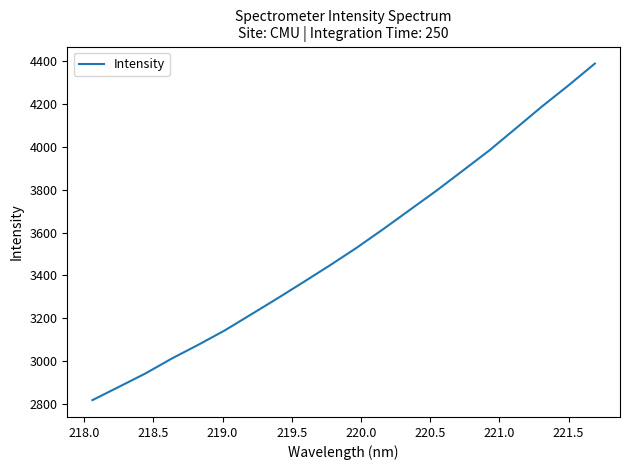

What is the smallest value displayed?

2817.5